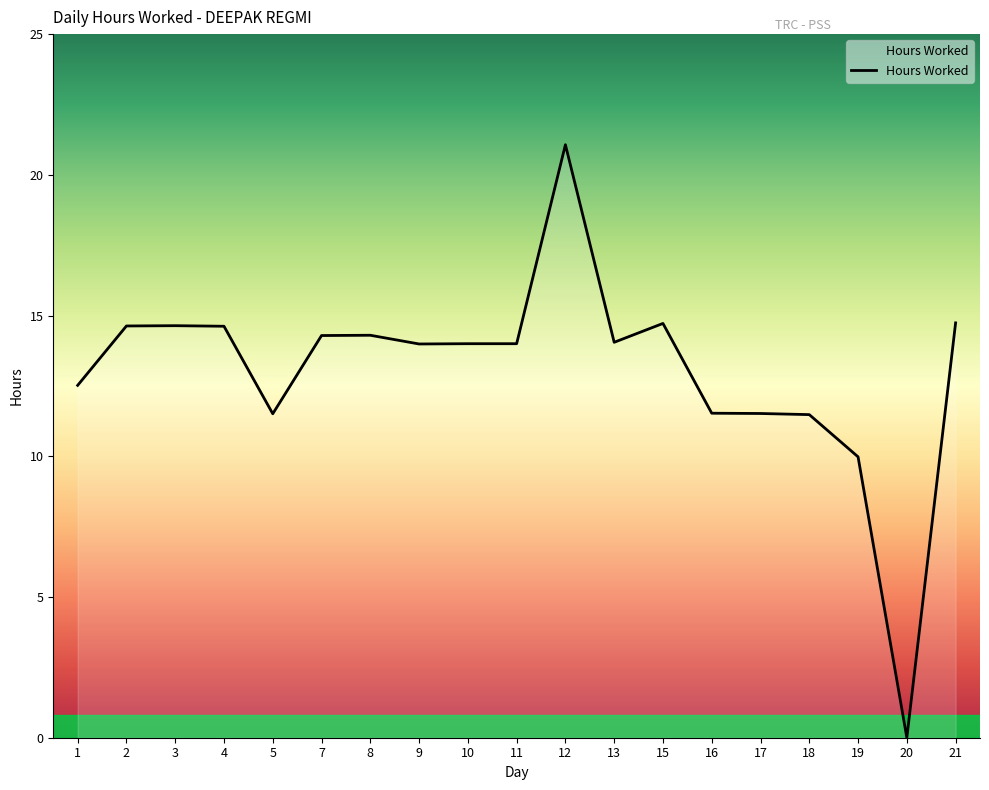

At which category does the chart reach its peak across all series?

12